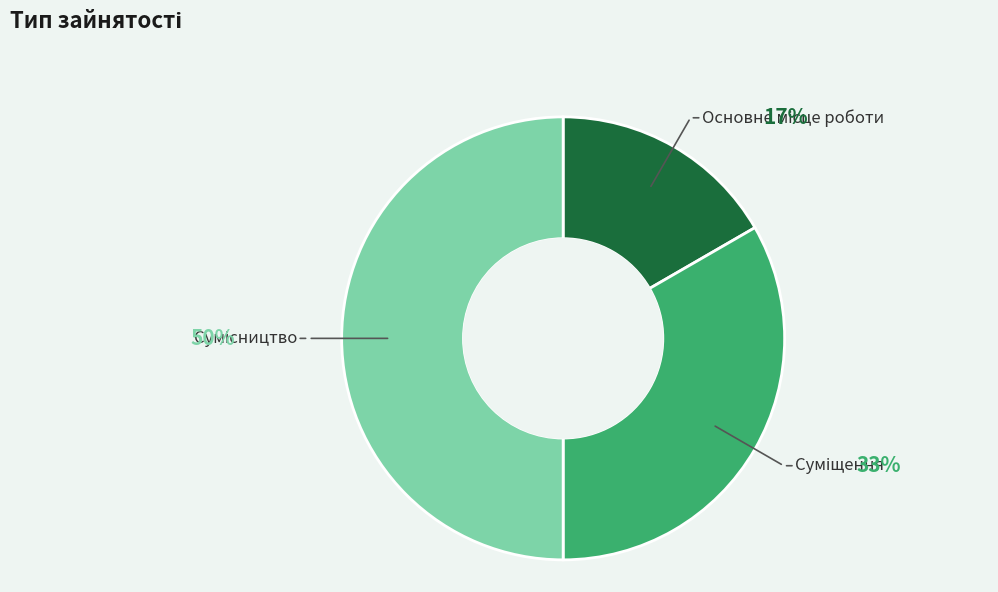

To the nearest percent, what is the difference between the largest and smallest slice percentages?

33%